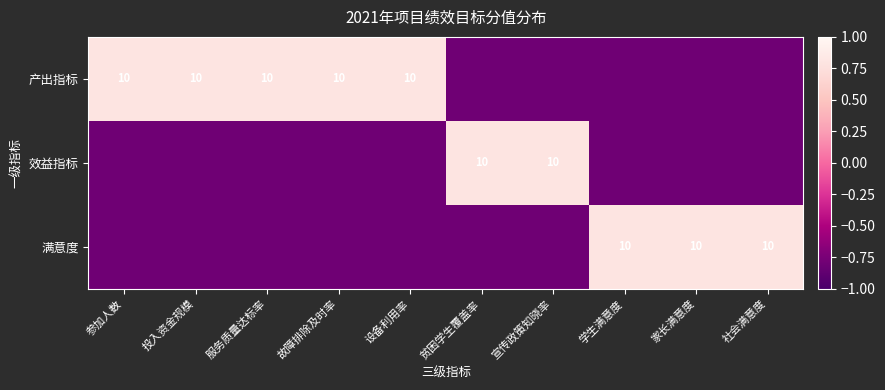

The value of 效益指标 at 宣传政策知晓率 is 10.0. True or false?

True